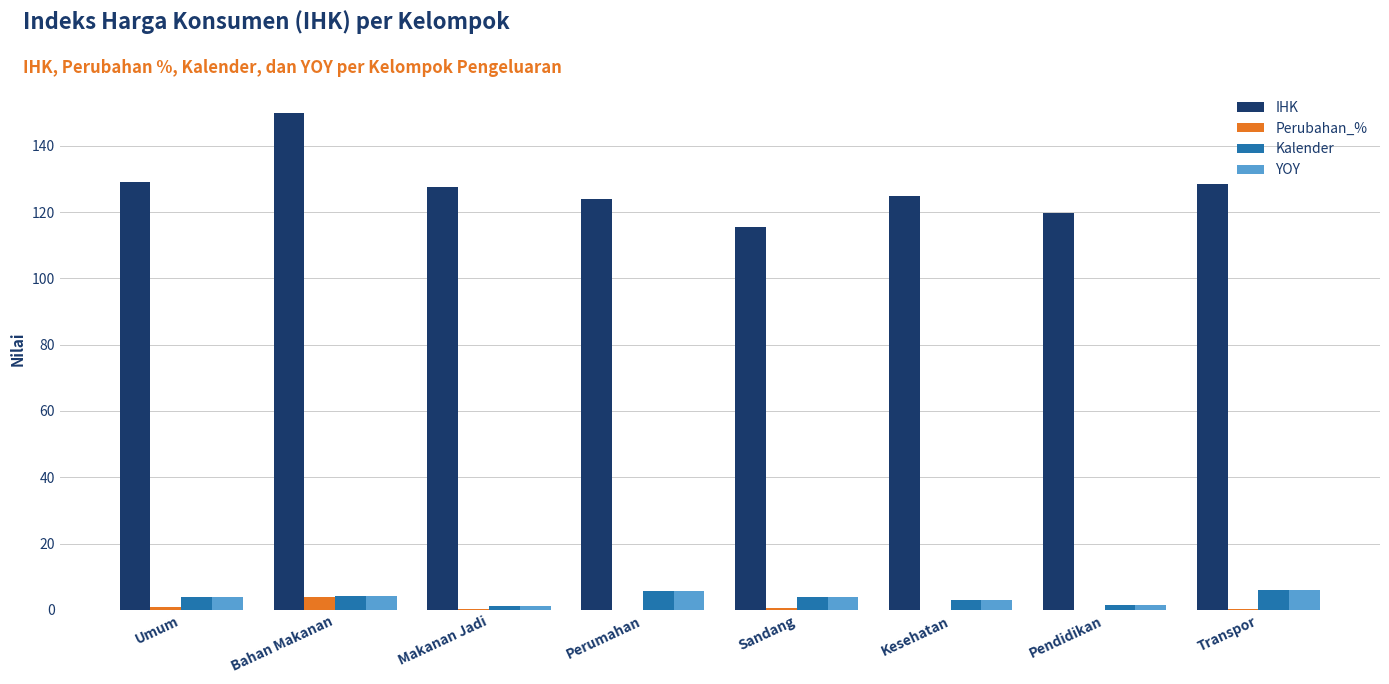

What is the greatest value displayed?

149.9